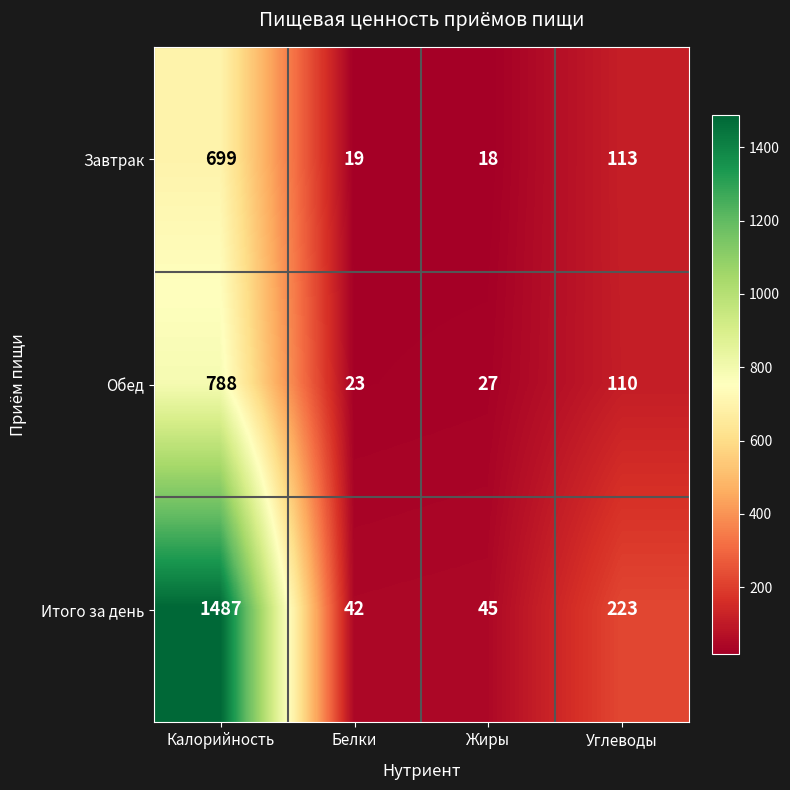

What is the difference between the highest and lowest values at Калорийность?

788